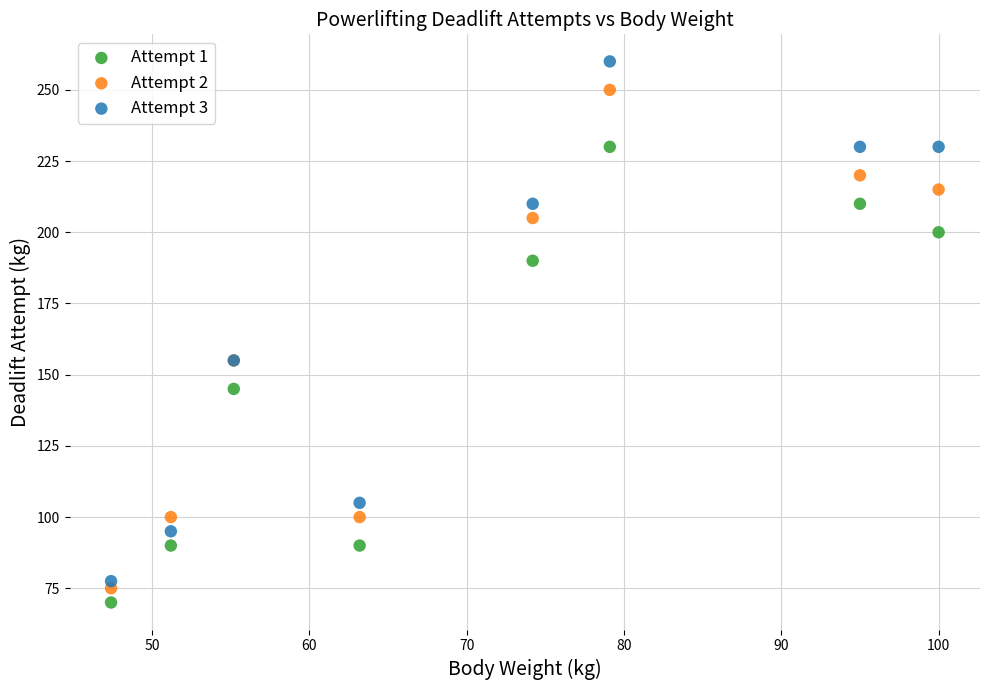

Which series reaches the minimum Y coordinate?

Attempt 1